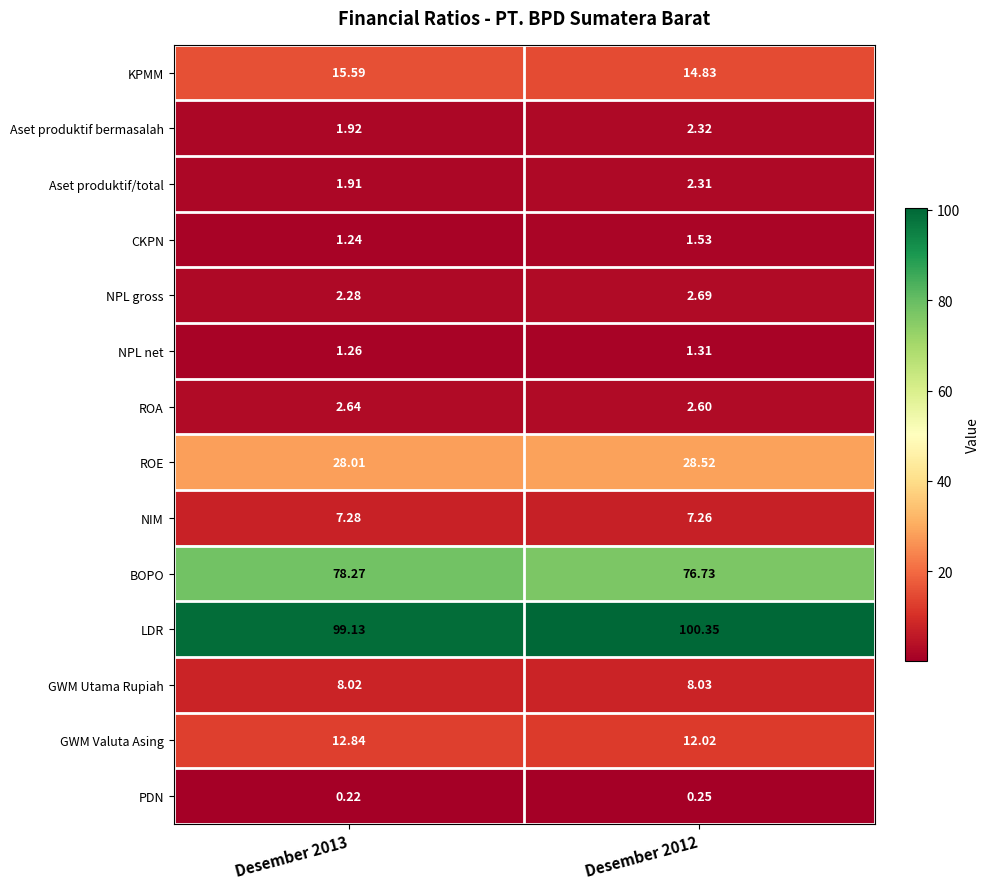

Which series has the largest range (max minus min)?

BOPO